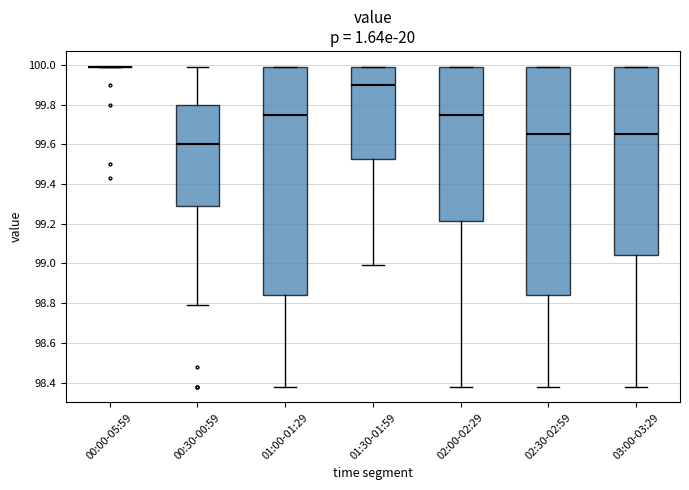

Reading left to right, read every box against the y-axis: the position of its median line, the range the box covers, and the ends of its whiskers. The values are not printed on the chart, so give them approximately, as read against the axis.

00:00-05:59: box collapsed to a line at 100.00, whiskers 100.00 to 100.00
00:30-00:59: median 99.60, box 99.30 to 99.80, whiskers 98.80 to 100.00
01:00-01:29: median 99.76, box 98.84 to 100.00, whiskers 98.38 to 100.00
01:30-01:59: median 99.90, box 99.52 to 100.00, whiskers 99.00 to 100.00
02:00-02:29: median 99.76, box 99.22 to 100.00, whiskers 98.38 to 100.00
02:30-02:59: median 99.66, box 98.84 to 100.00, whiskers 98.38 to 100.00
03:00-03:29: median 99.66, box 99.04 to 100.00, whiskers 98.38 to 100.00